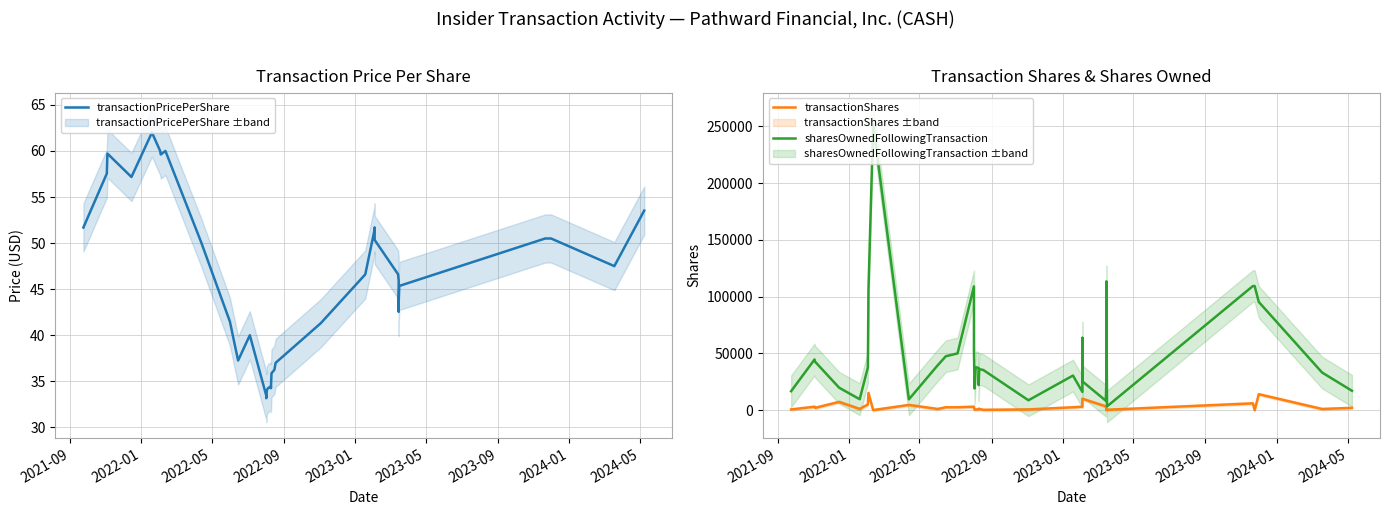

True or false: sharesOwnedFollowingTransaction and transactionShares cross at least once.

False